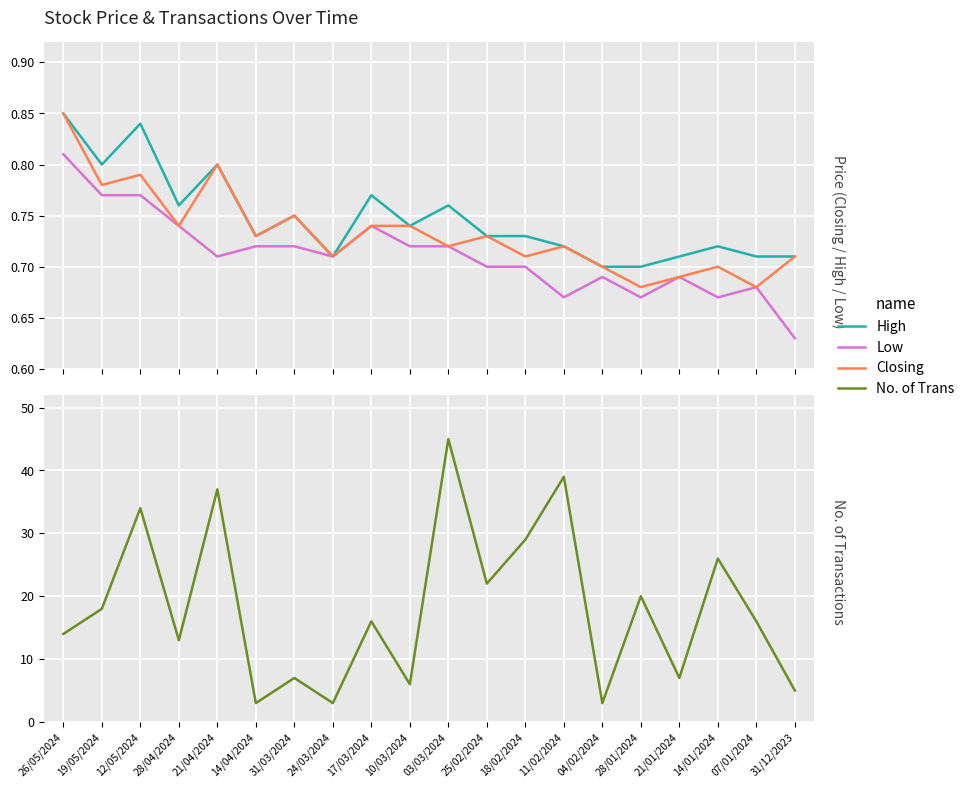

What is the difference between the maximum and minimum values in the Low series?

0.2